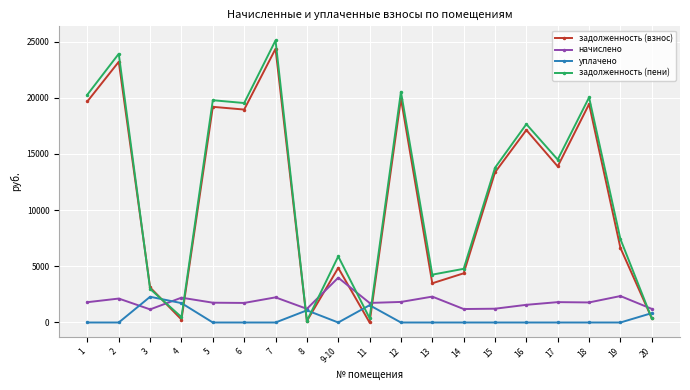

What is the difference between the highest and lowest values at 5?

19786.6